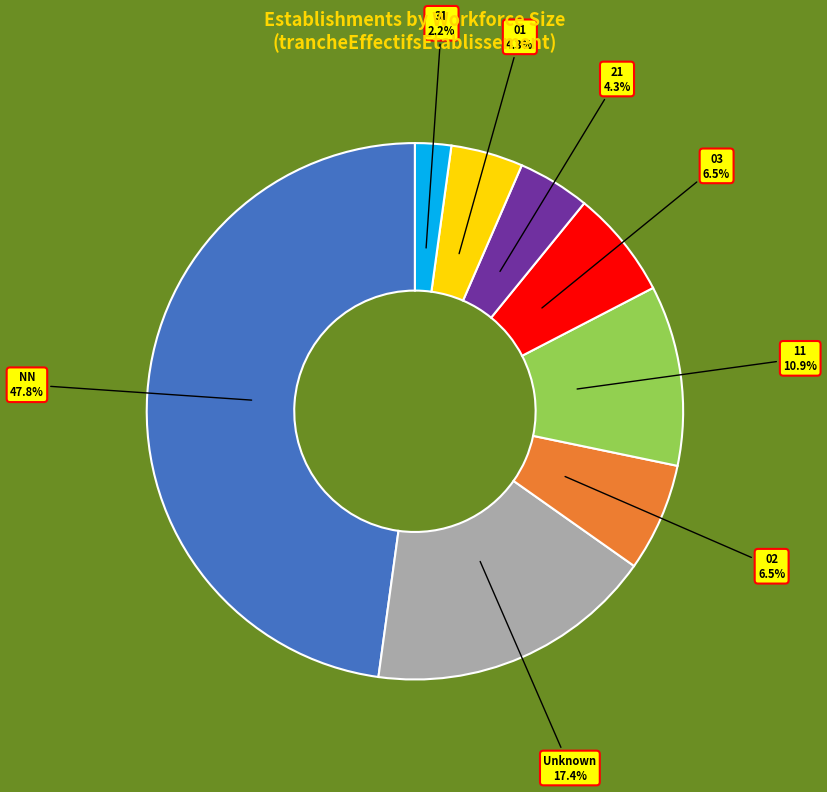

Is there a majority slice in this chart?

No